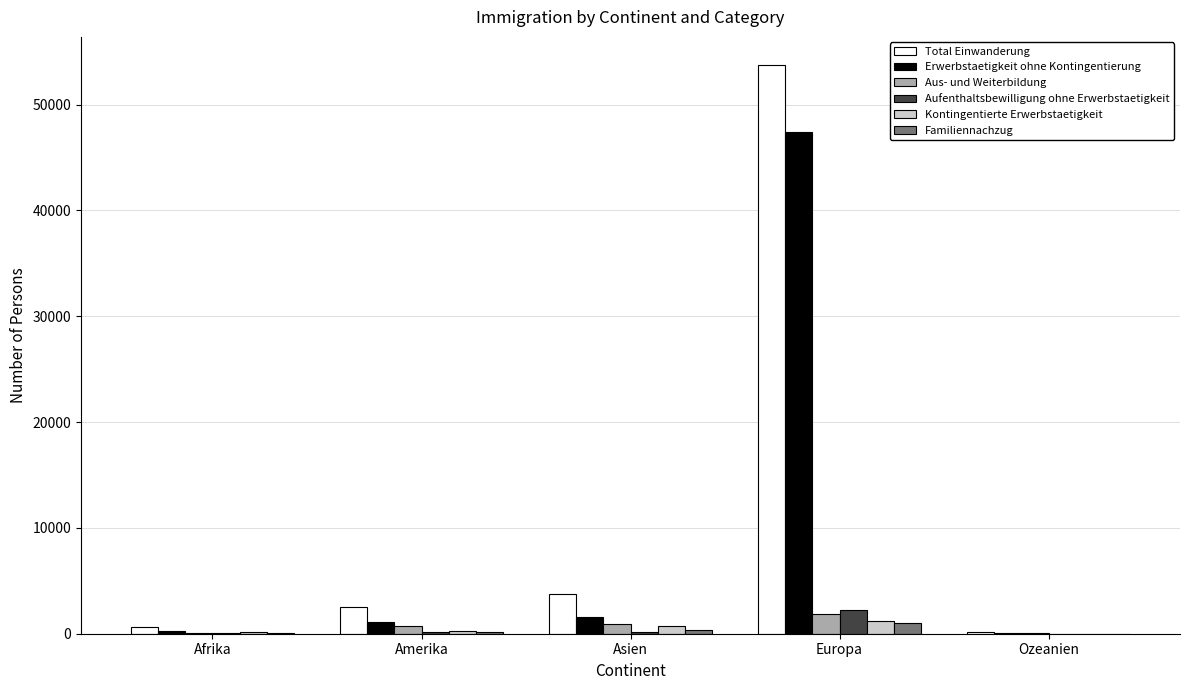

What is the sum of the Erwerbstaetigkeit ohne Kontingentierung values at Afrika and Amerika?

1387